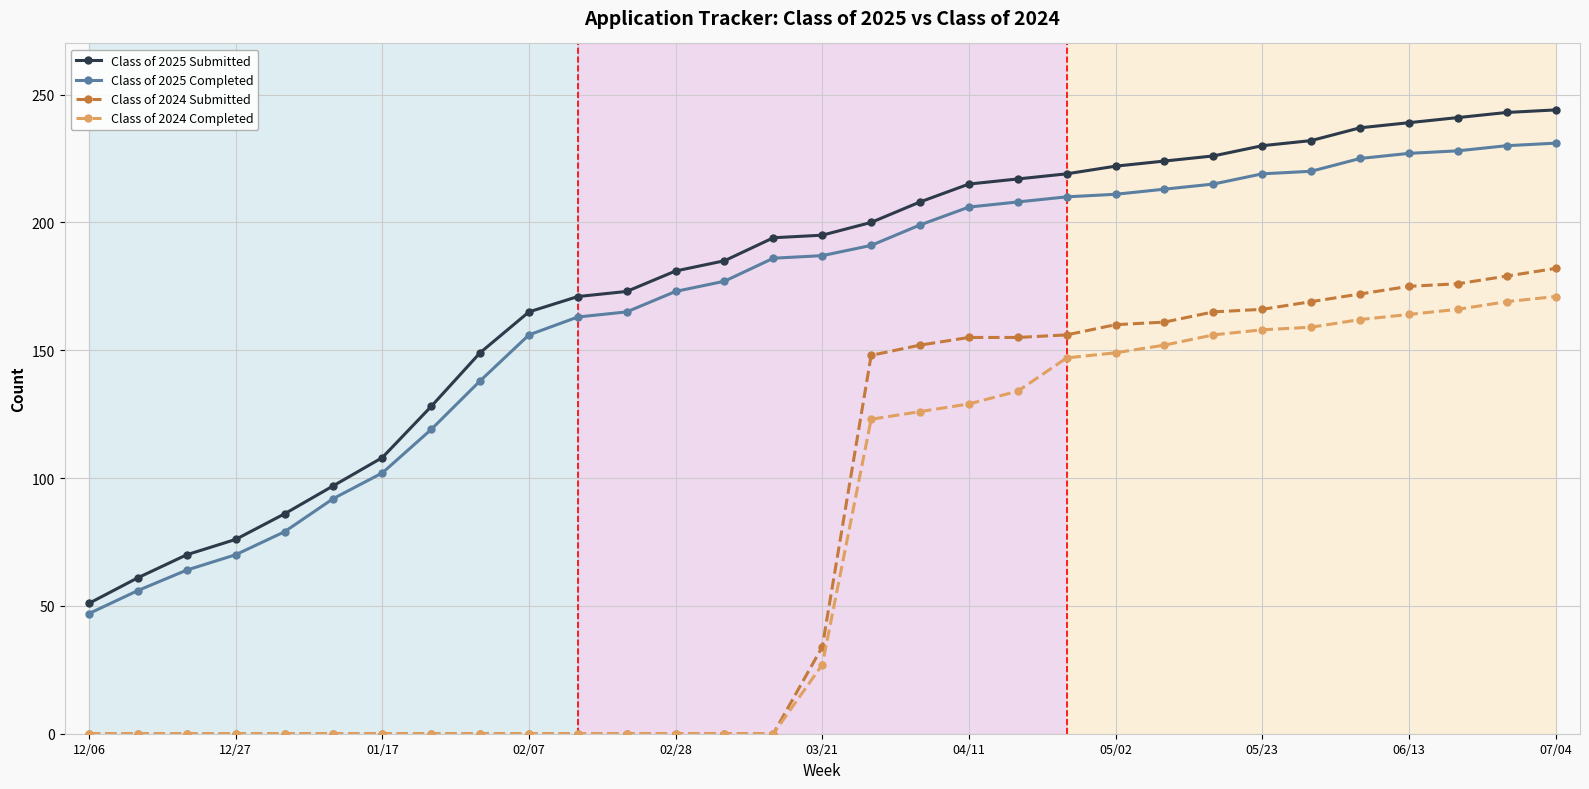

True or false: Class of 2024 Completed and Class of 2025 Completed cross at least once.

False